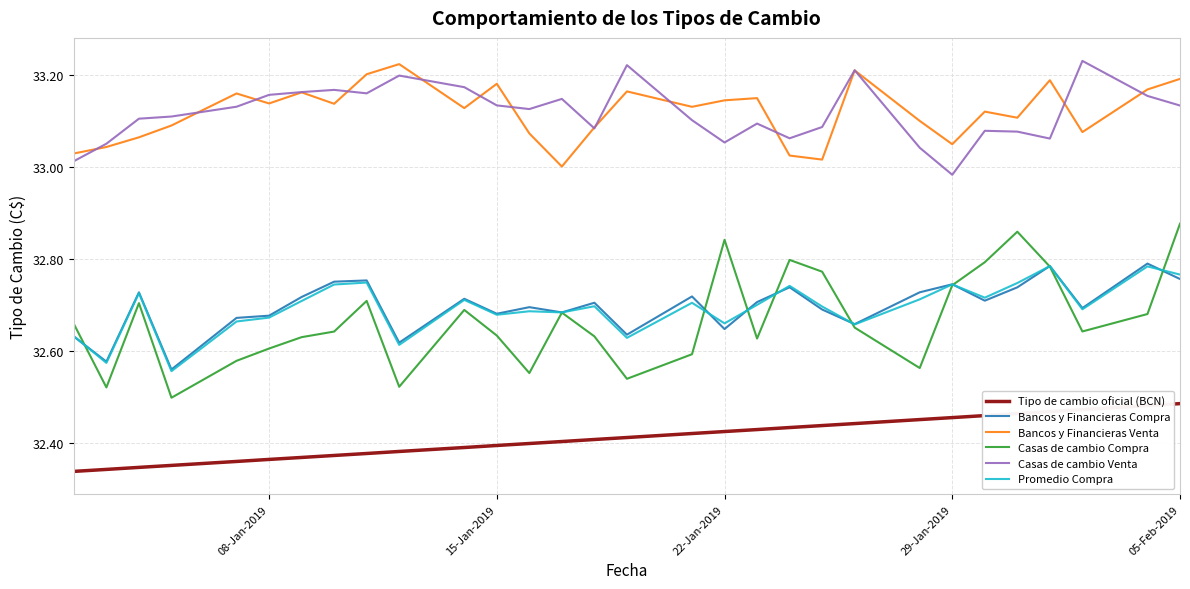

True or false: Casas de cambio Compra and Tipo de cambio oficial (BCN) intersect in this chart.

False